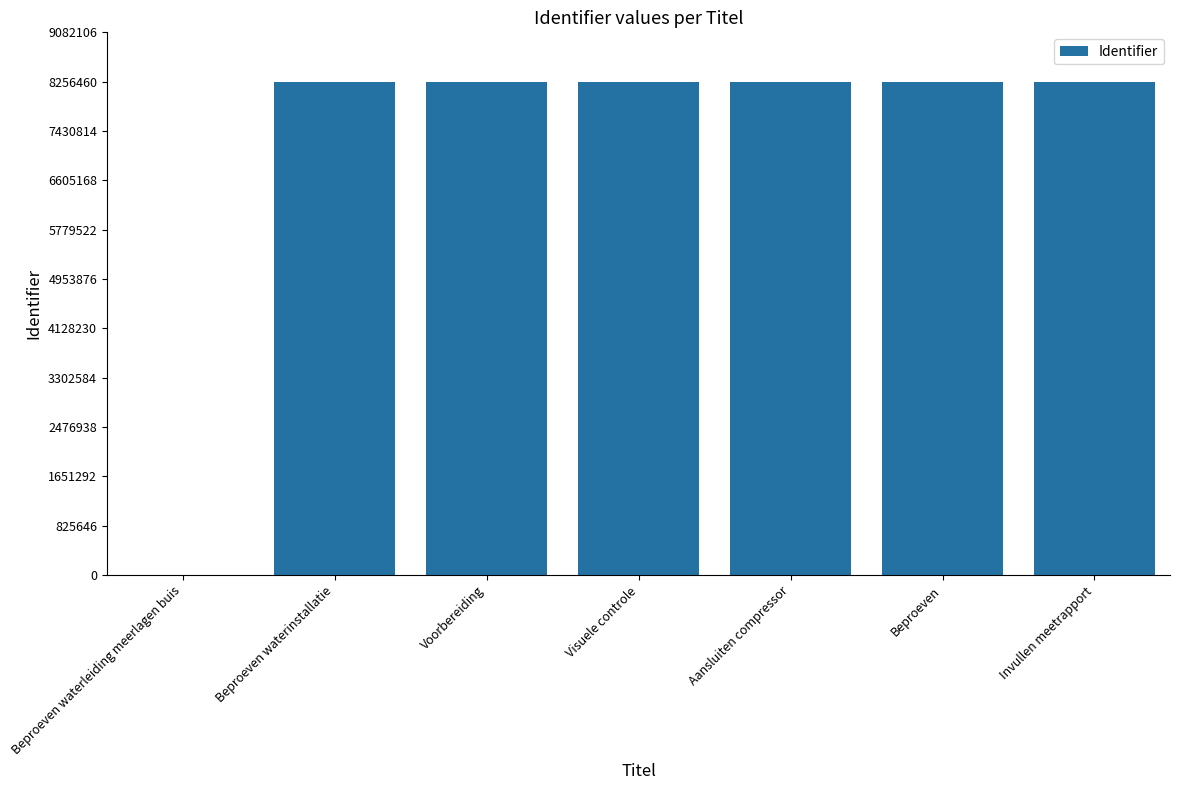

At which label is the value closest to 4128232?

Beproeven waterinstallatie